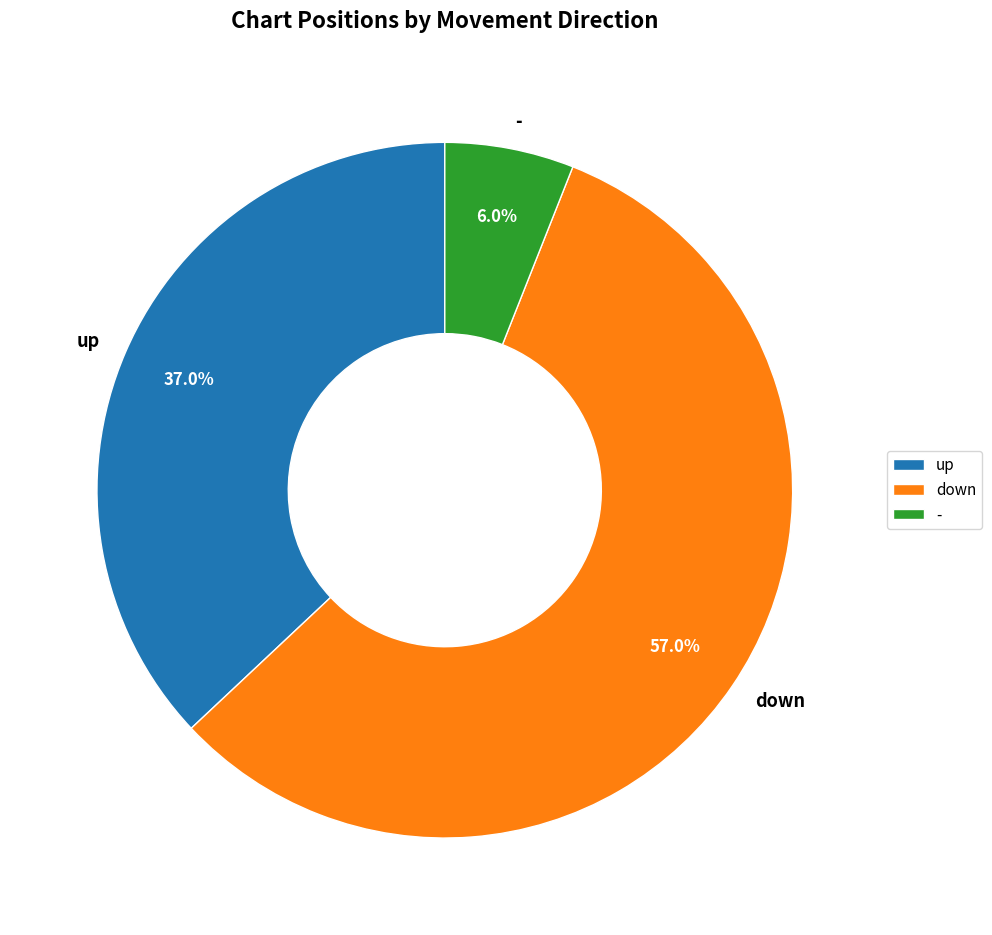

Is it true that down is 57% of the pie?

True